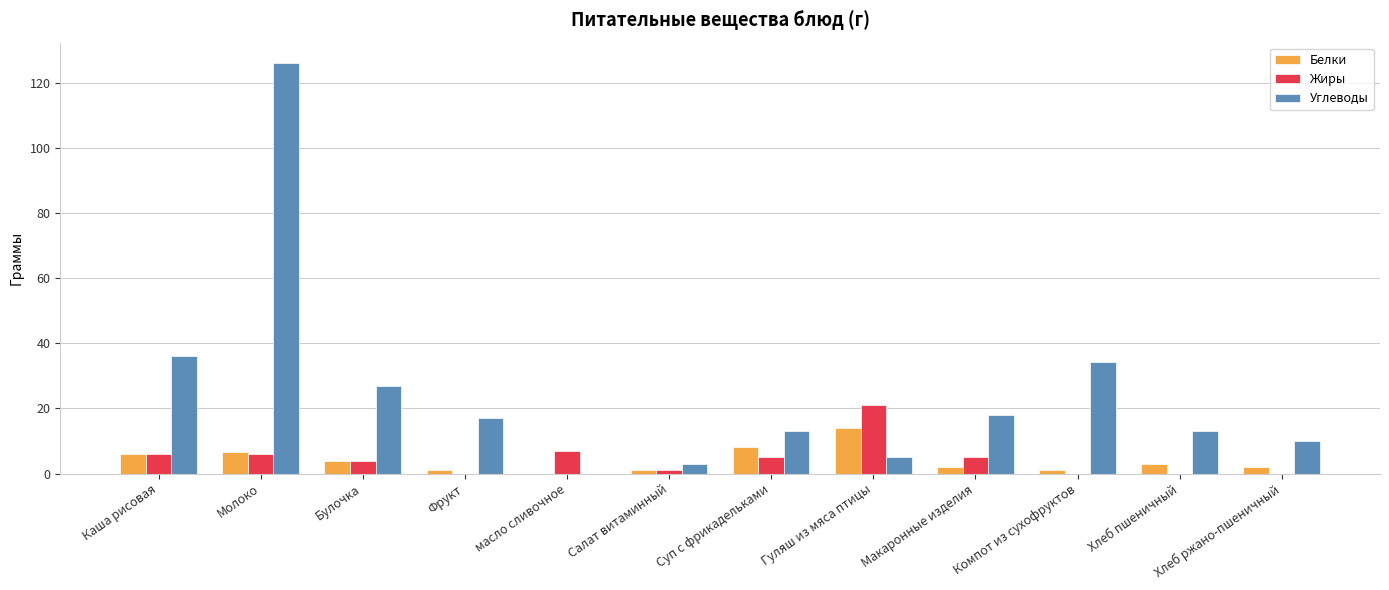

What is the sum of all Жиры values?

55.0